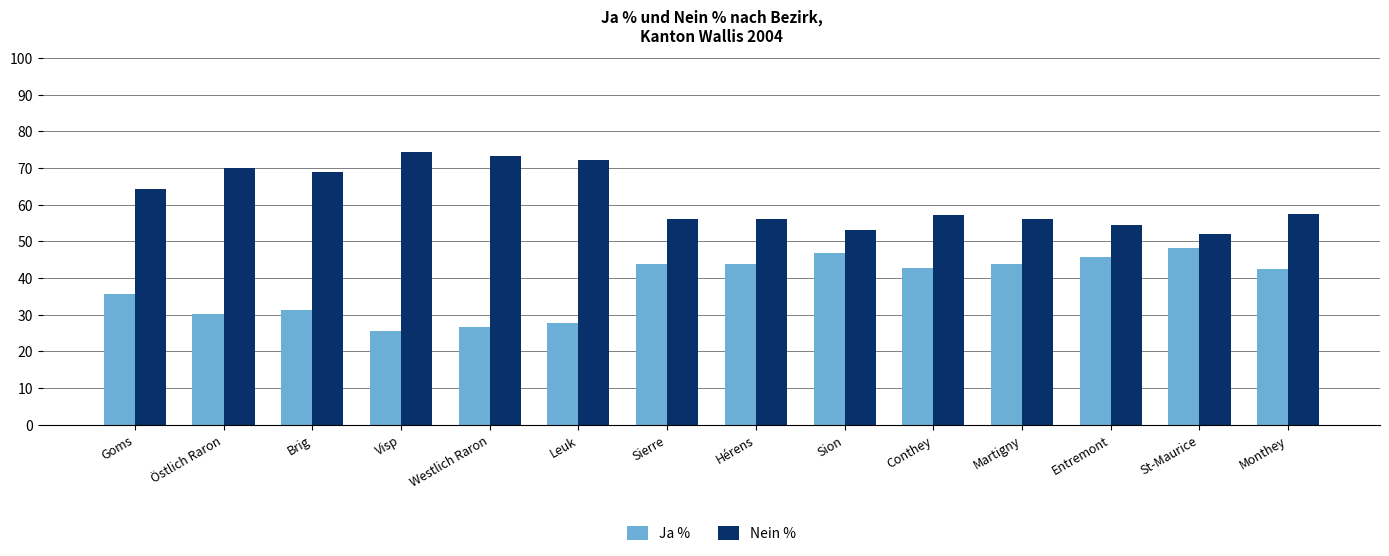

What is the average value of the Ja % series?

38.2